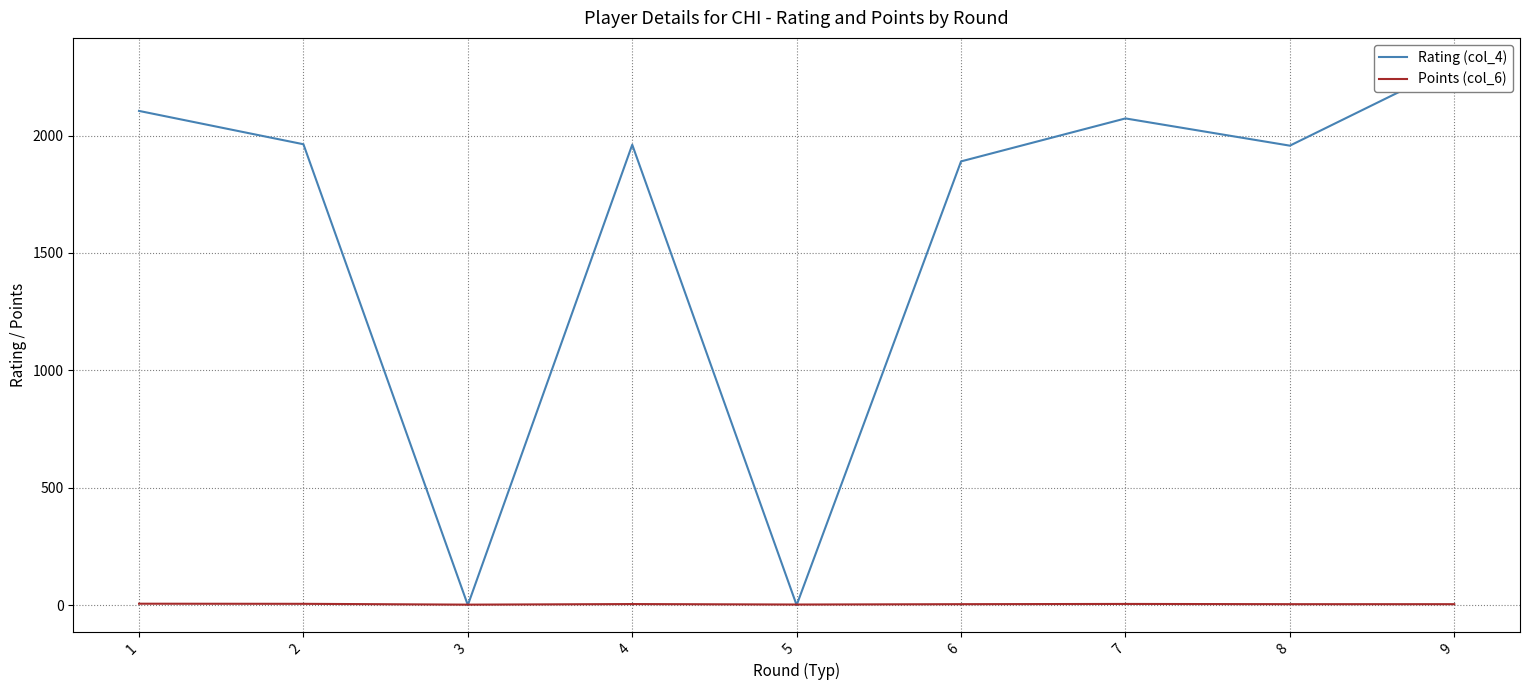

What is the difference between the highest and lowest values at 9?

2297.0